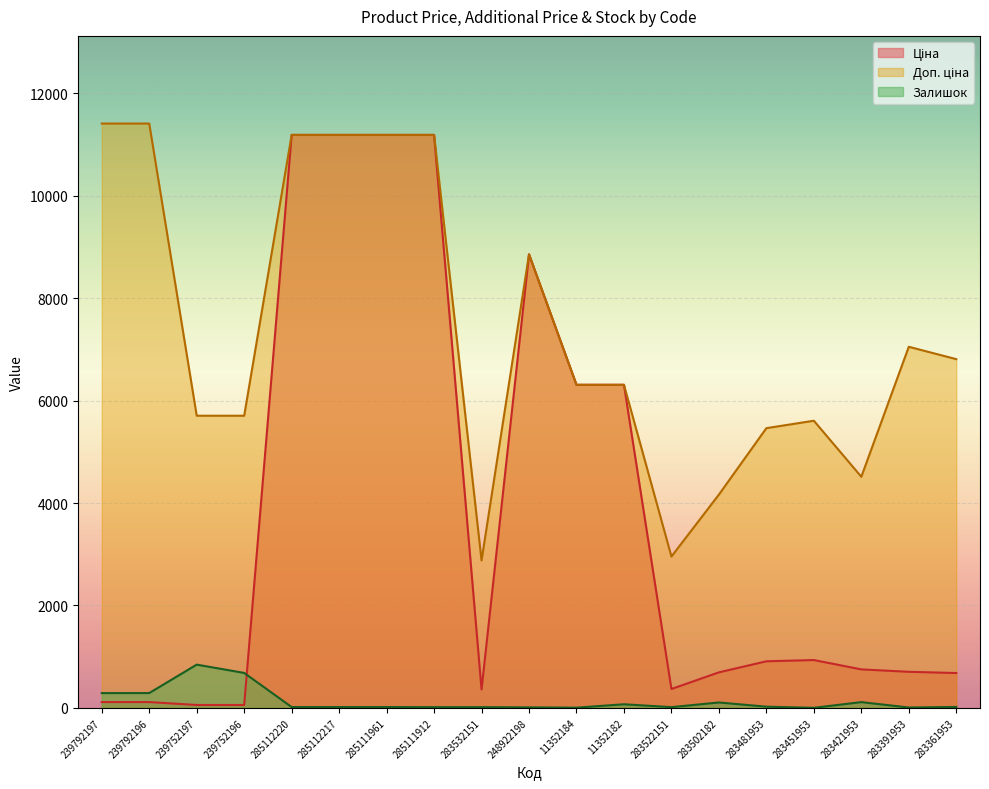

How many lines are shown in the chart?

3